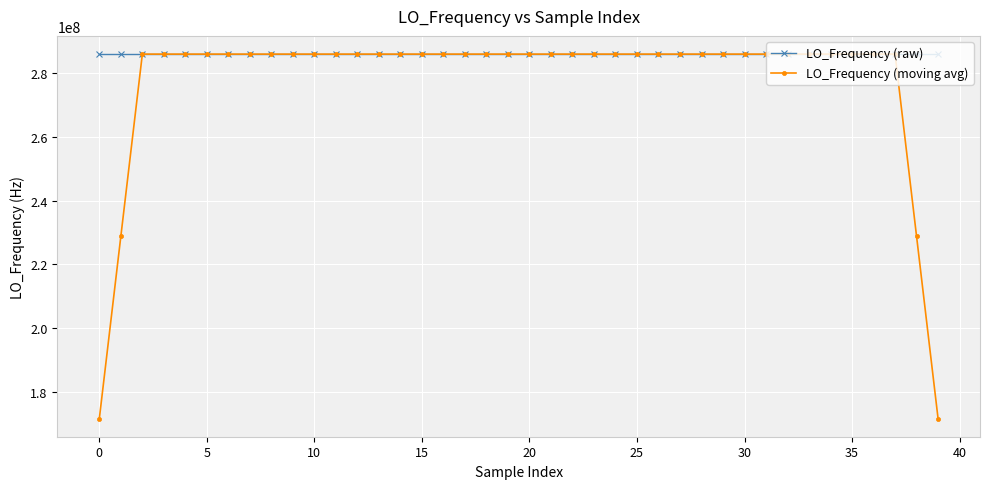

Which series has the largest range (max minus min)?

LO_Frequency (moving avg)